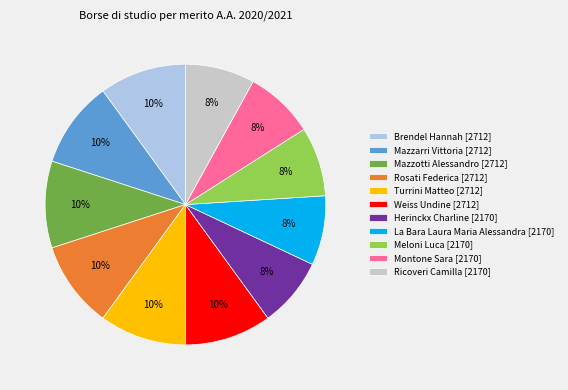

To the nearest percent, what portion does Montone Sara represent?

8%